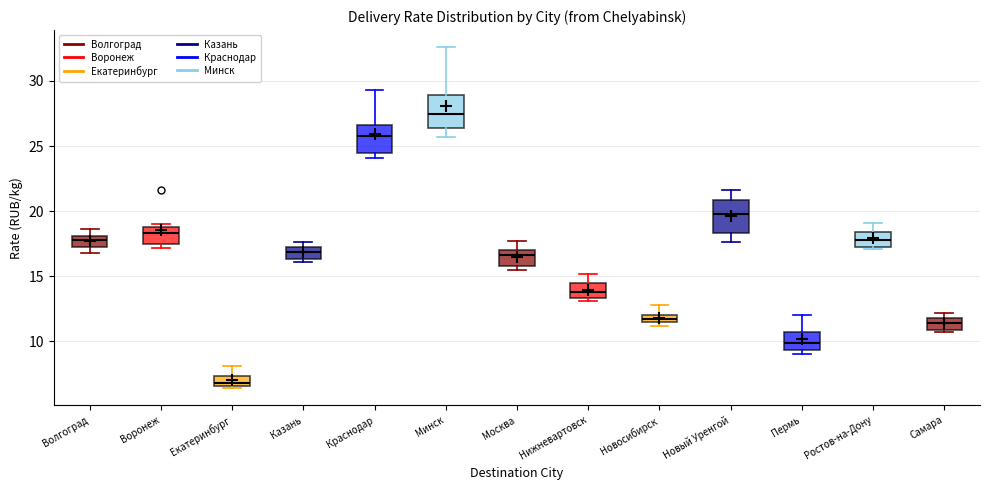

Which box's median line is the lowest?

Екатеринбург